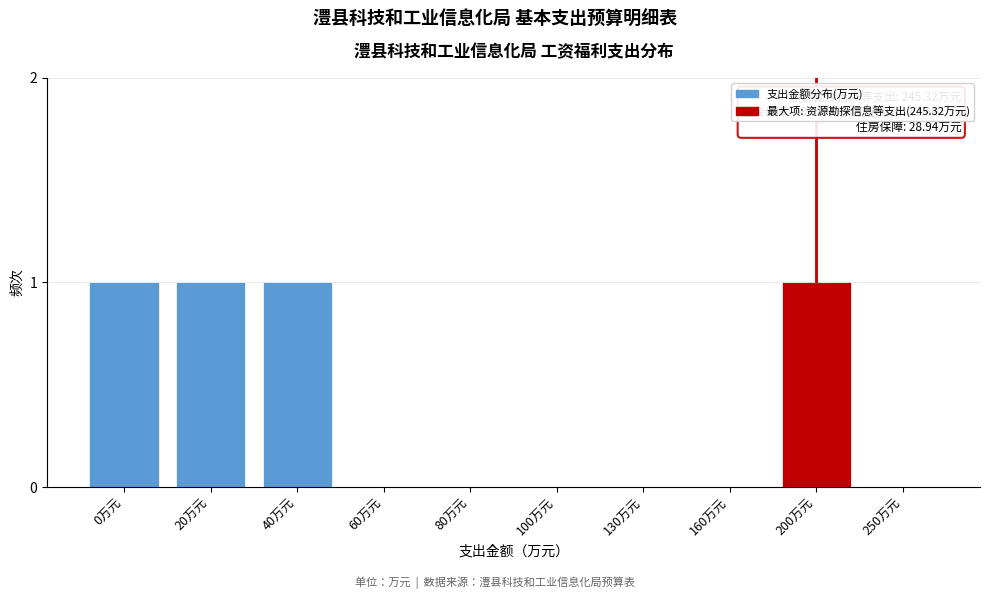

Reading left to right, extract all data points from this chart.

0万元=1	20万元=1	40万元=1	60万元=0	80万元=0	100万元=0	130万元=0	160万元=0	200万元=1	250万元=0